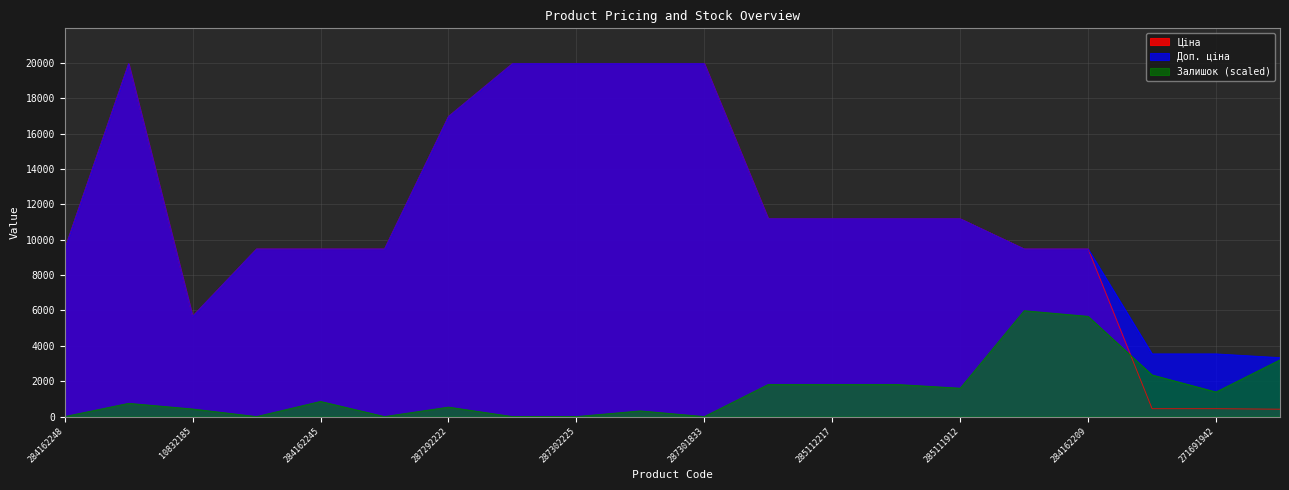

Rank the series by their maximum value, from highest to lowest.

Ціна, Доп. ціна, Залишок